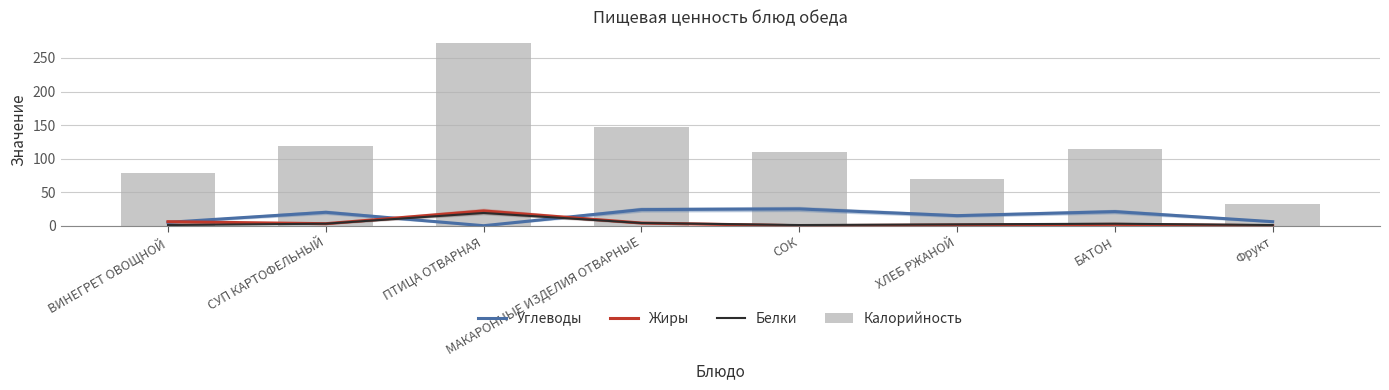

Are the bars horizontal?

No